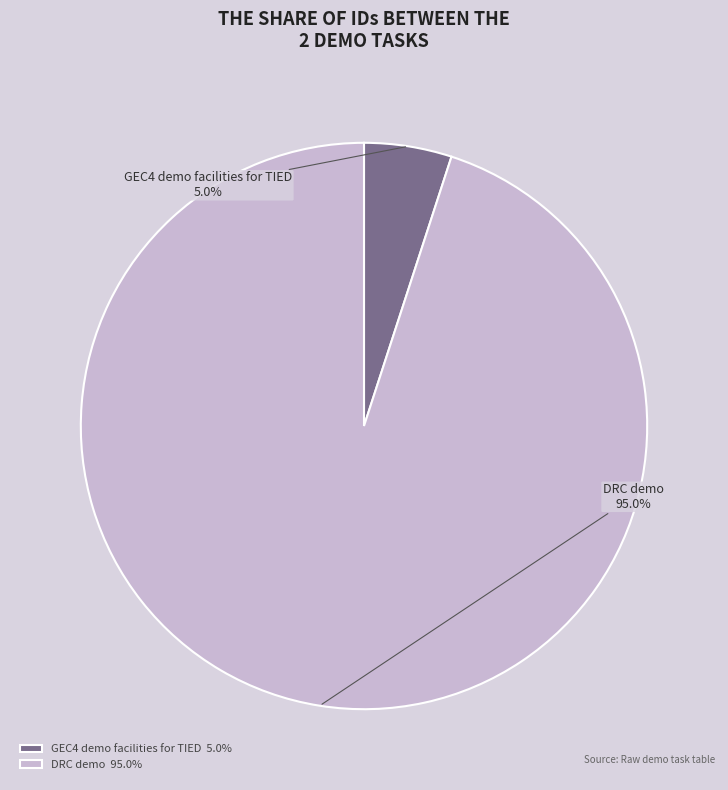

Which has a higher value, GEC4 demo facilities for TIED or DRC demo?

DRC demo